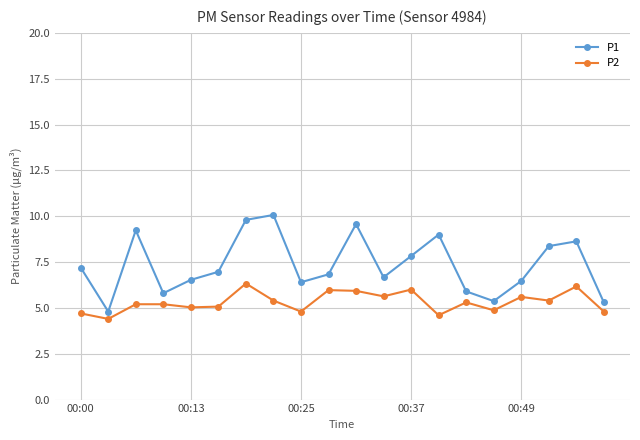

True or false: P1 has more than 1 interior local peaks.

True